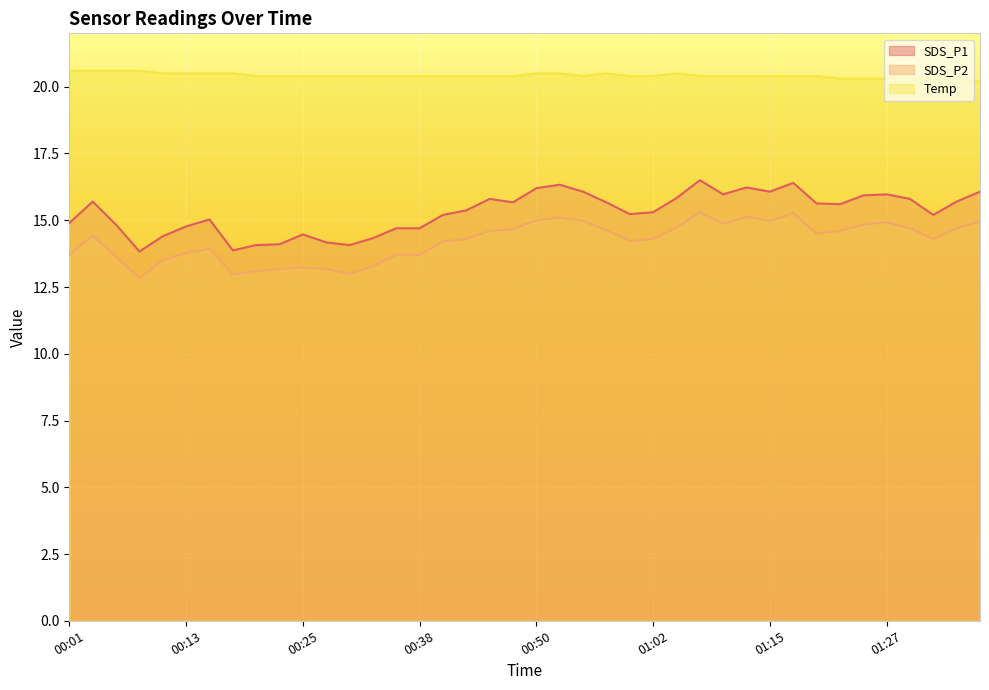

Rank the series at 00:08 from highest to lowest value.

Temp, SDS_P1, SDS_P2